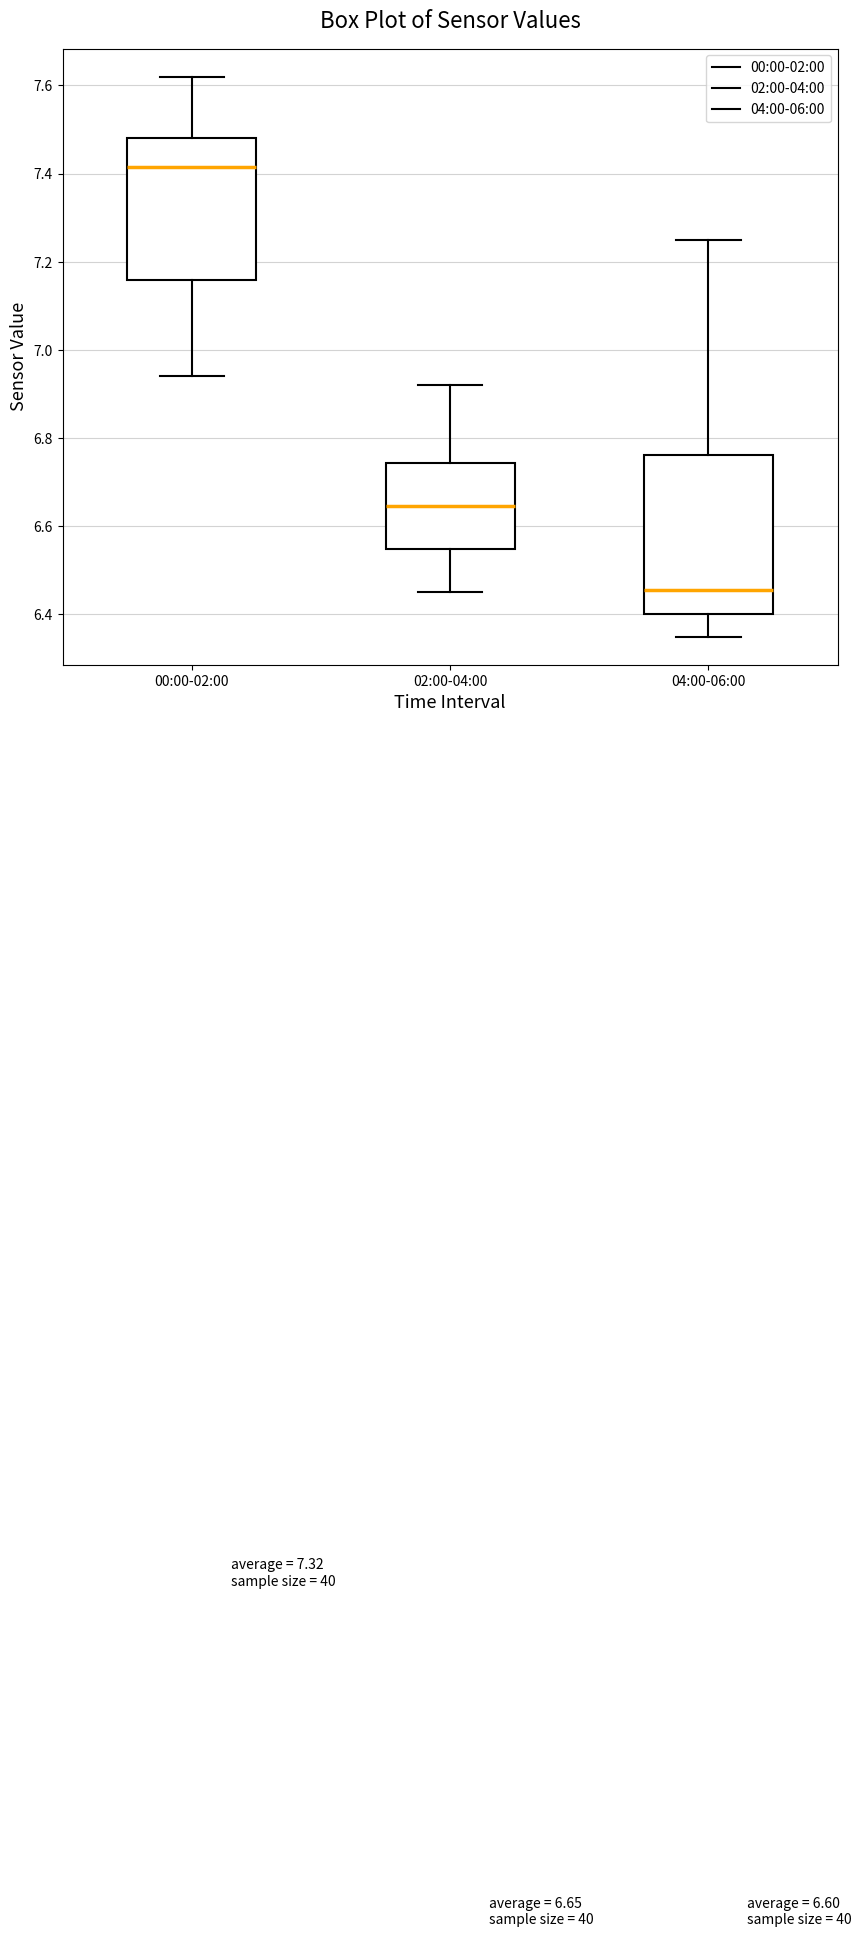

Which box is the tallest, from its lower edge to its upper edge?

04:00-06:00